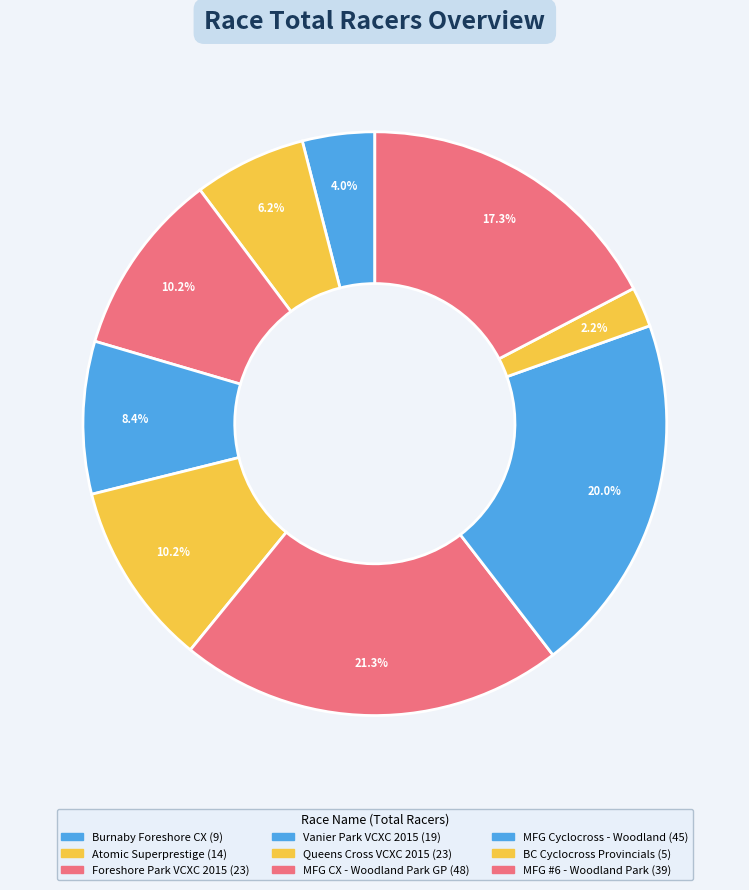

What is the change in value from Atomic Superprestige to Queens Cross VCXC 2015?

+9